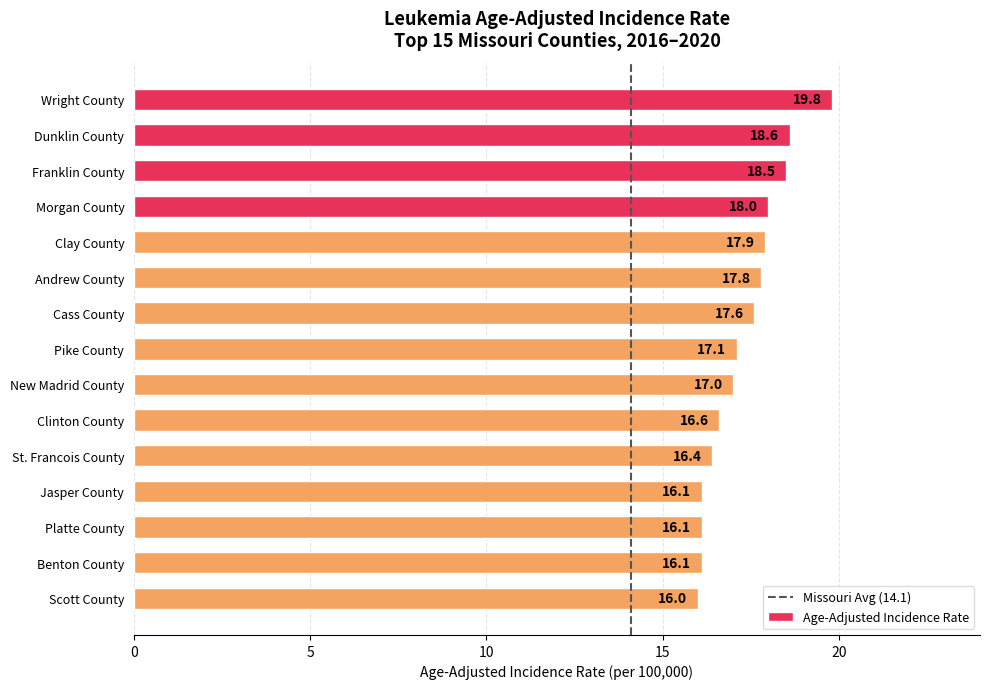

Does the chart contain any negative values?

No